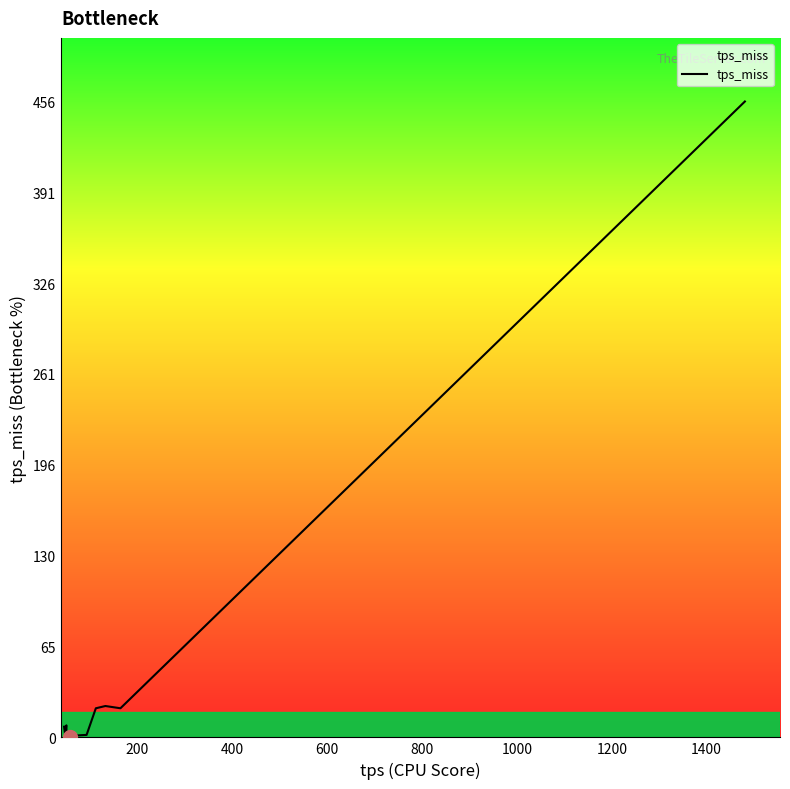

Is this an area chart (filled region under the line)?

No